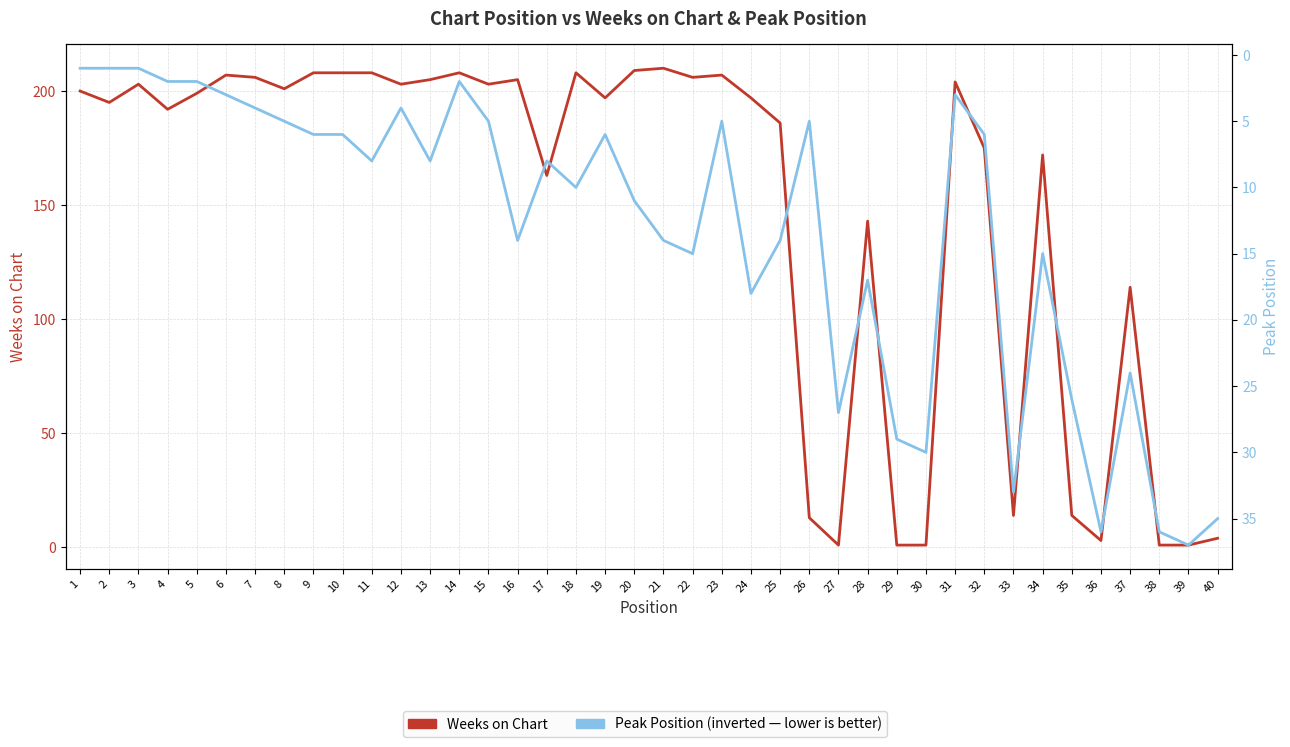

How many interior local valleys does the Peak Position series have?

10